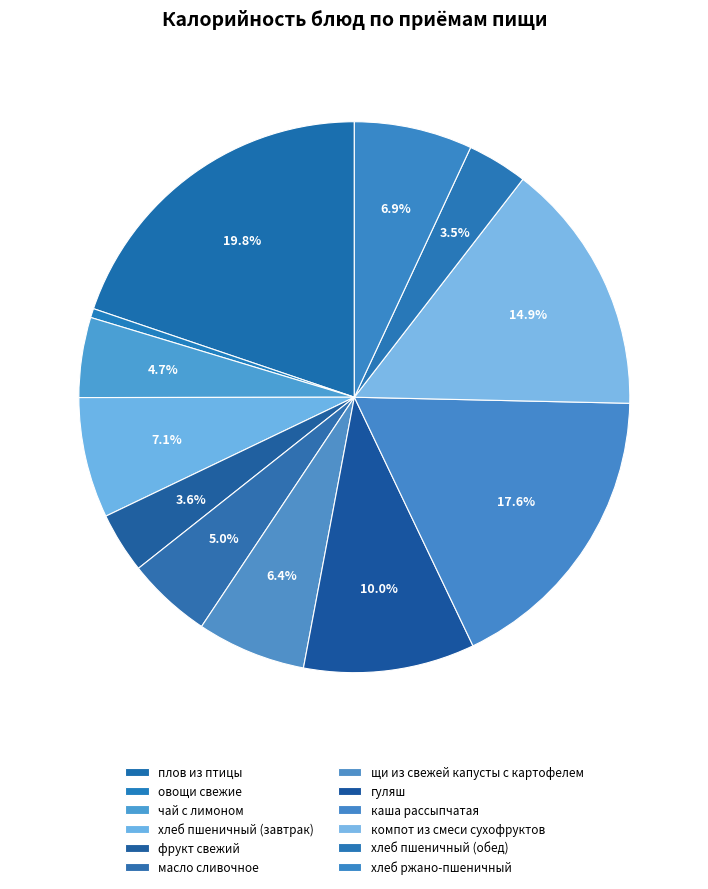

Which has a higher value, масло сливочное or гуляш?

гуляш